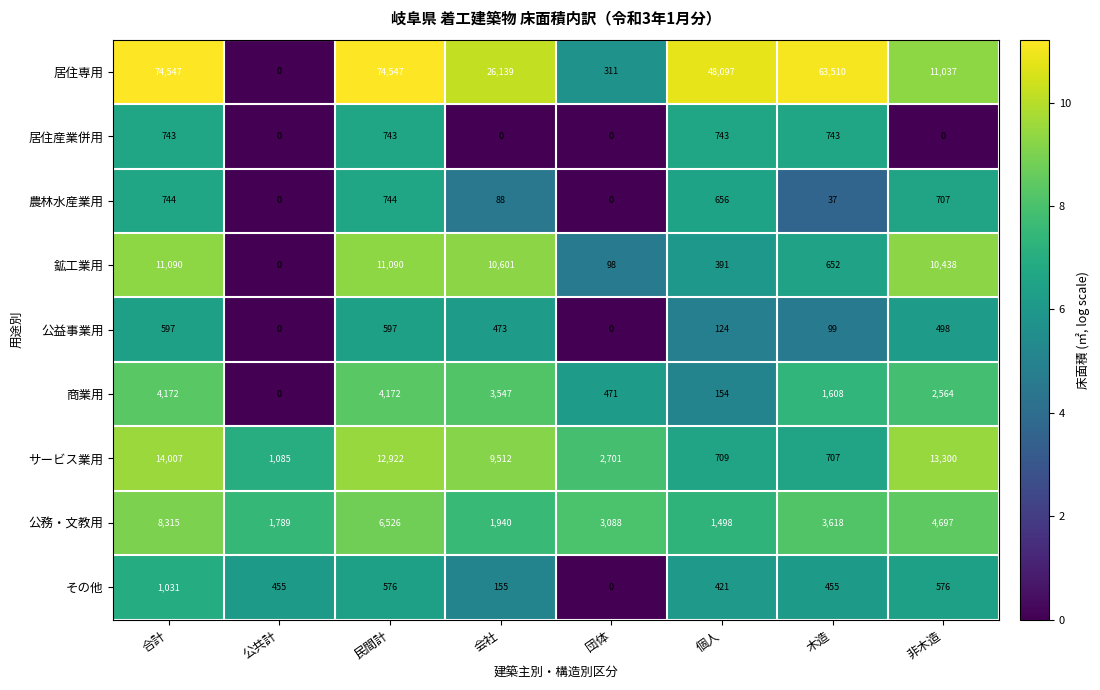

What is the difference between the second highest and second lowest values in the サービス業用 series?

12591